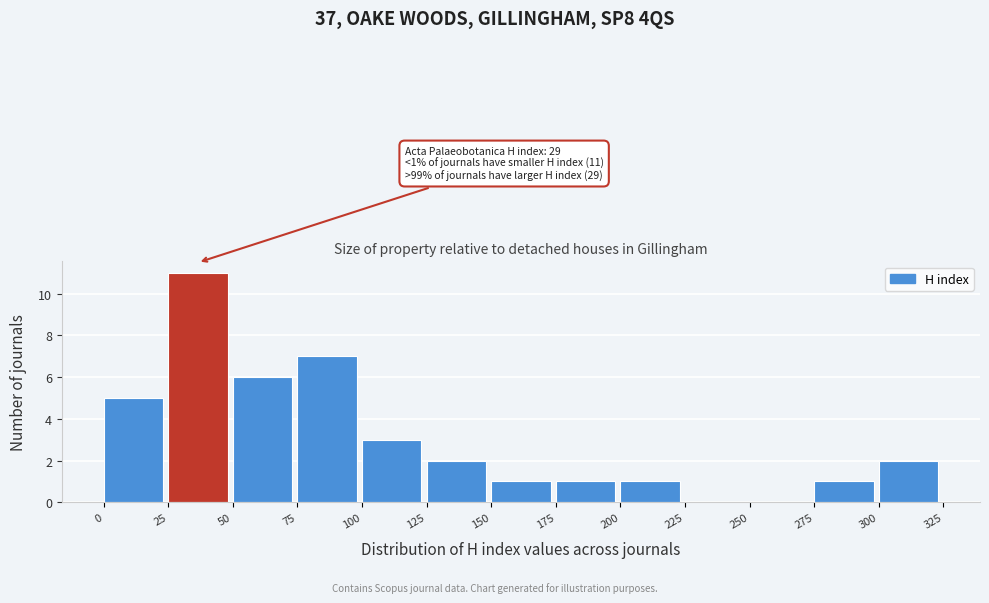

Over which range of the x-axis is the bar tallest?

25 to 50